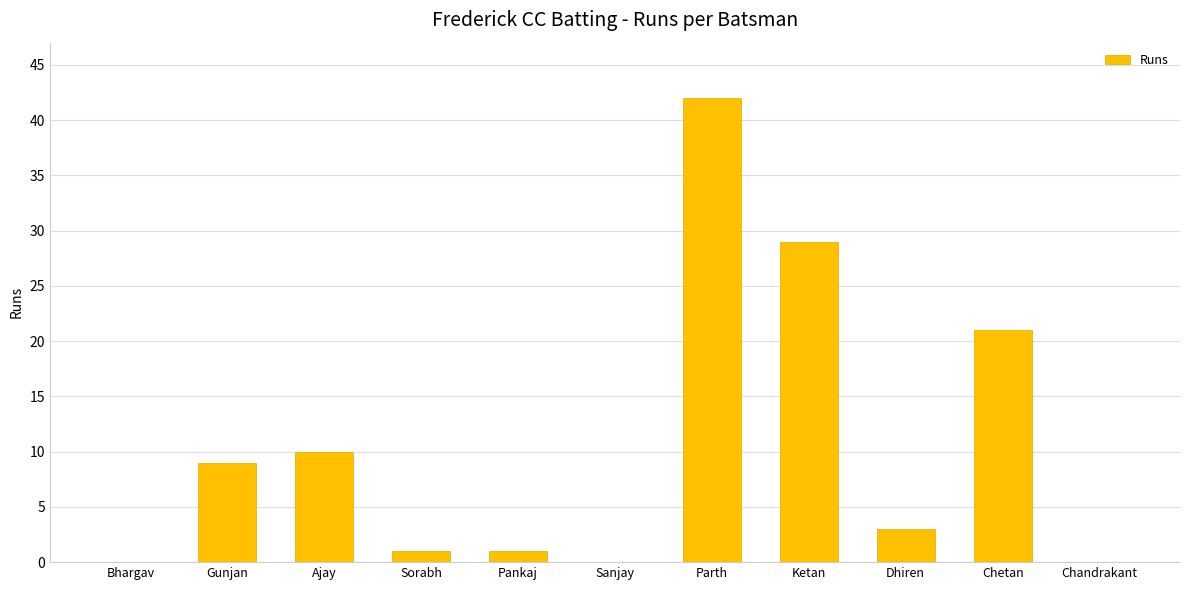

Count the number of data series in this chart.

1